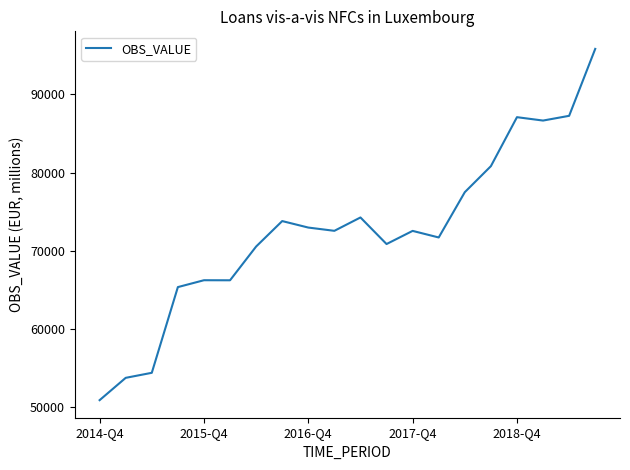

What is the smallest value displayed?

50865.3